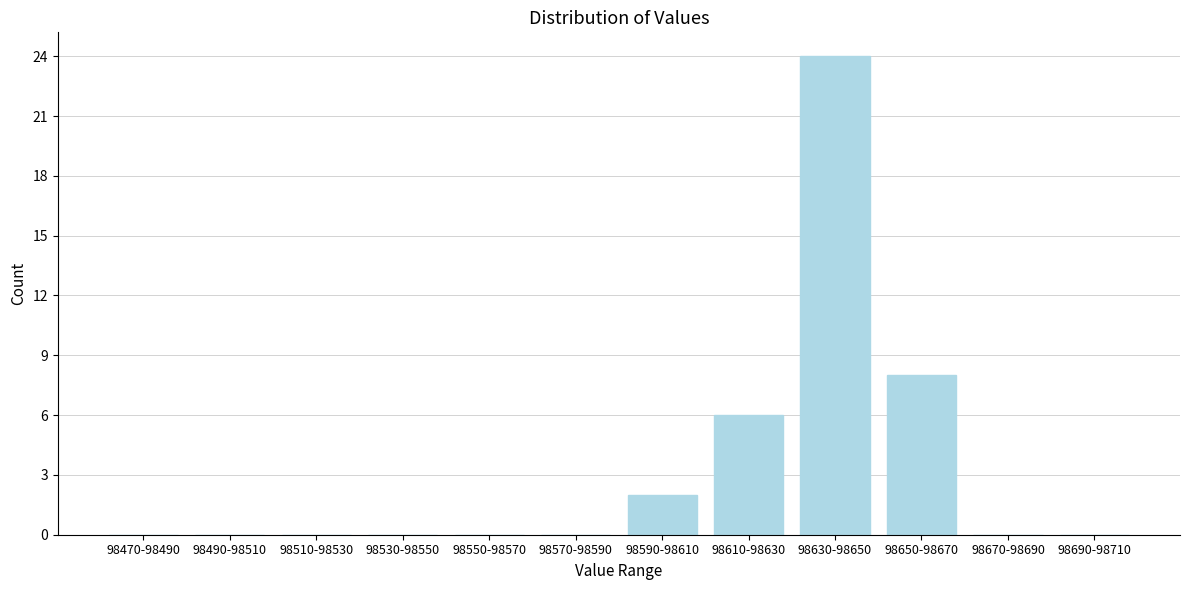

Reading left to right, transcribe all the data shown in this chart.

98470-98490=0	98490-98510=0	98510-98530=0	98530-98550=0	98550-98570=0	98570-98590=0	98590-98610=2	98610-98630=6	98630-98650=24	98650-98670=8	98670-98690=0	98690-98710=0